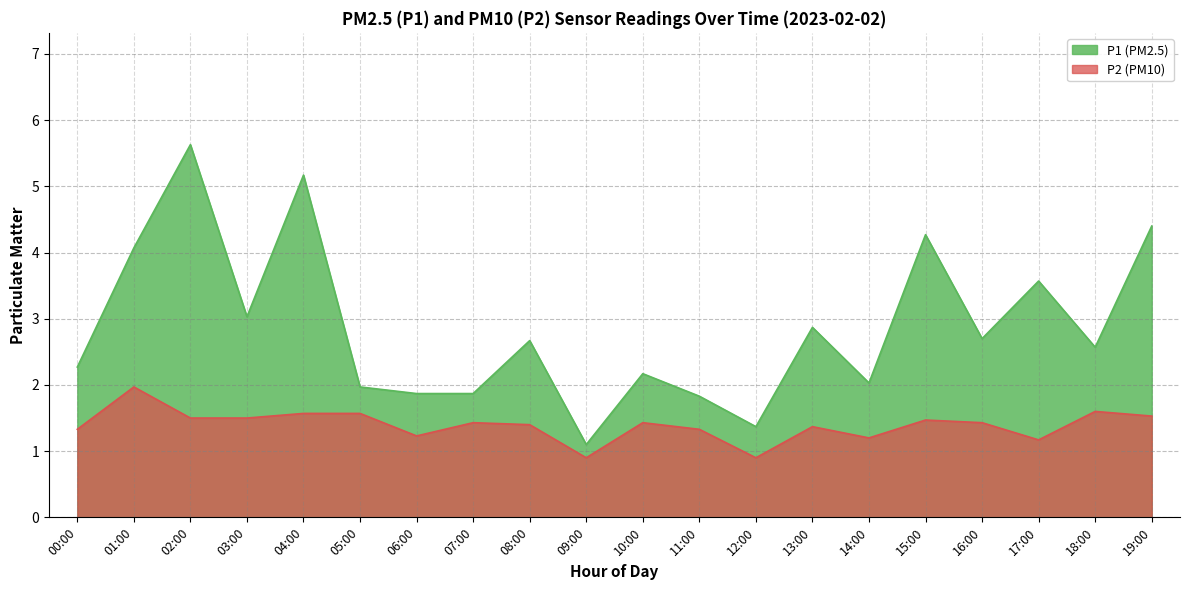

What is the sum of all P1 values?

57.4